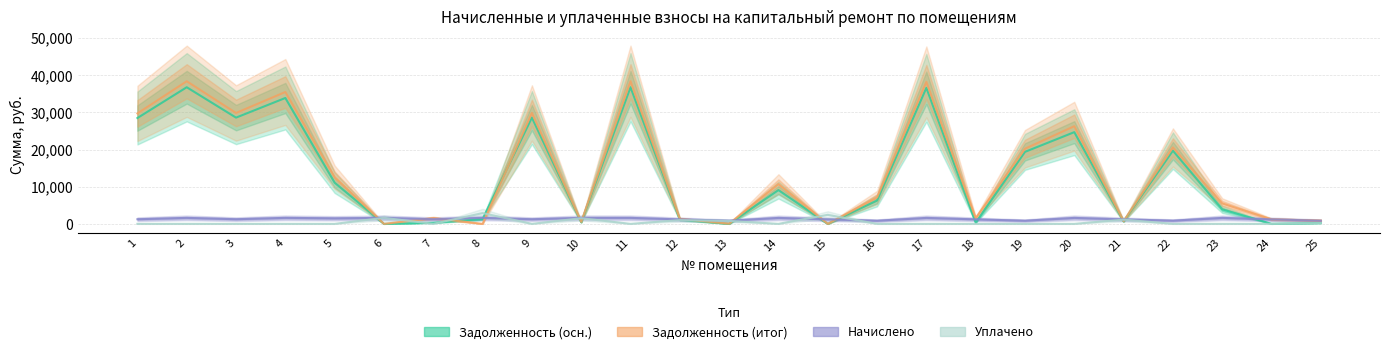

True or false: Уплачено has a value of 2424.0 at 15.

True